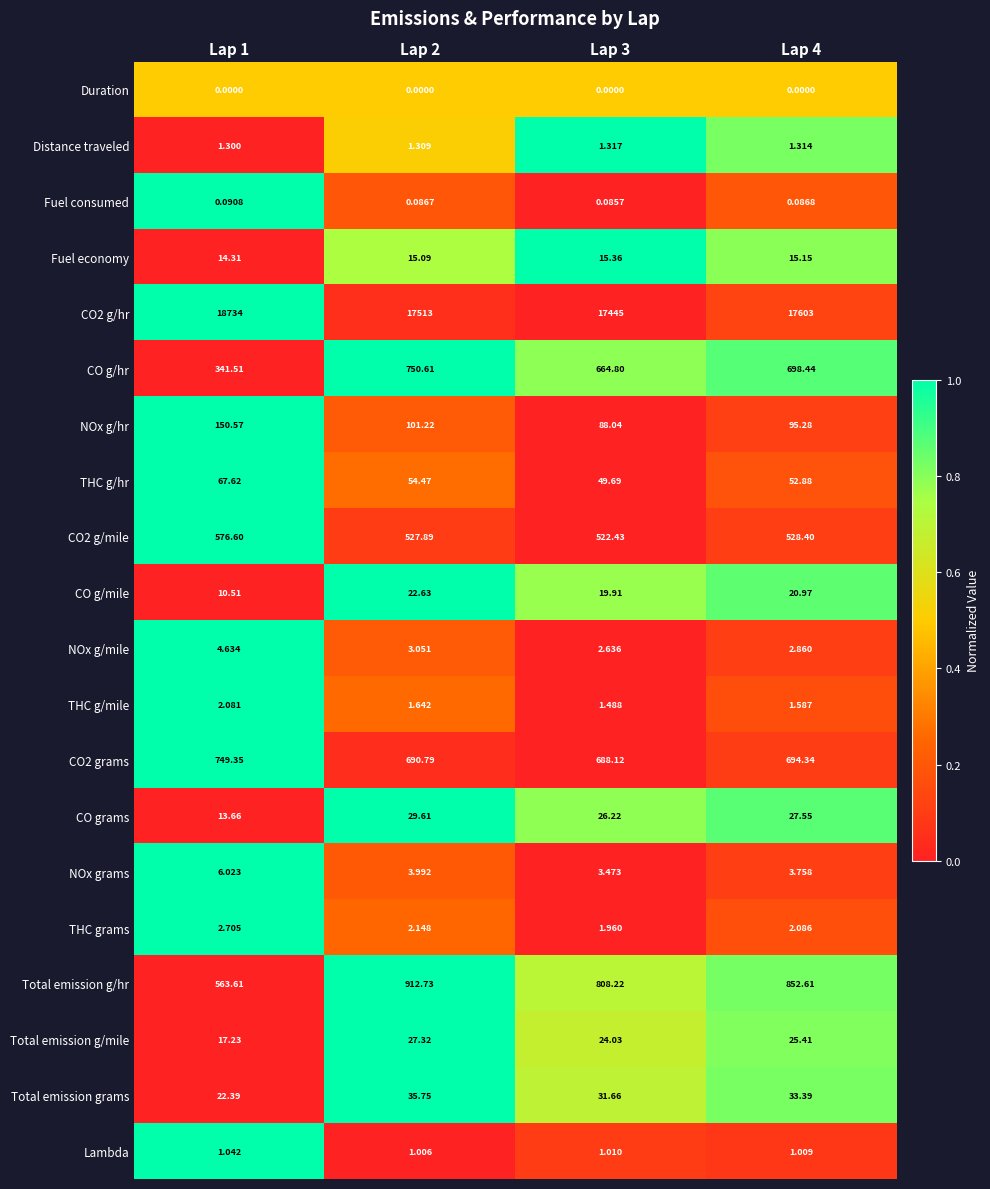

Count the number of categories in the chart.

4